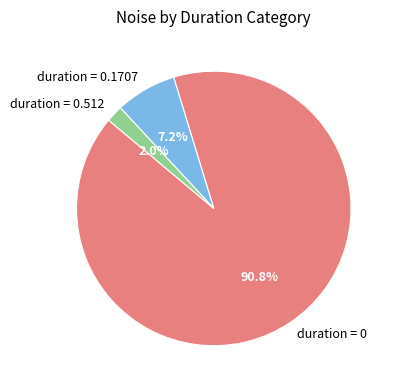

Does duration = 0 account for over 50% of the chart?

Yes